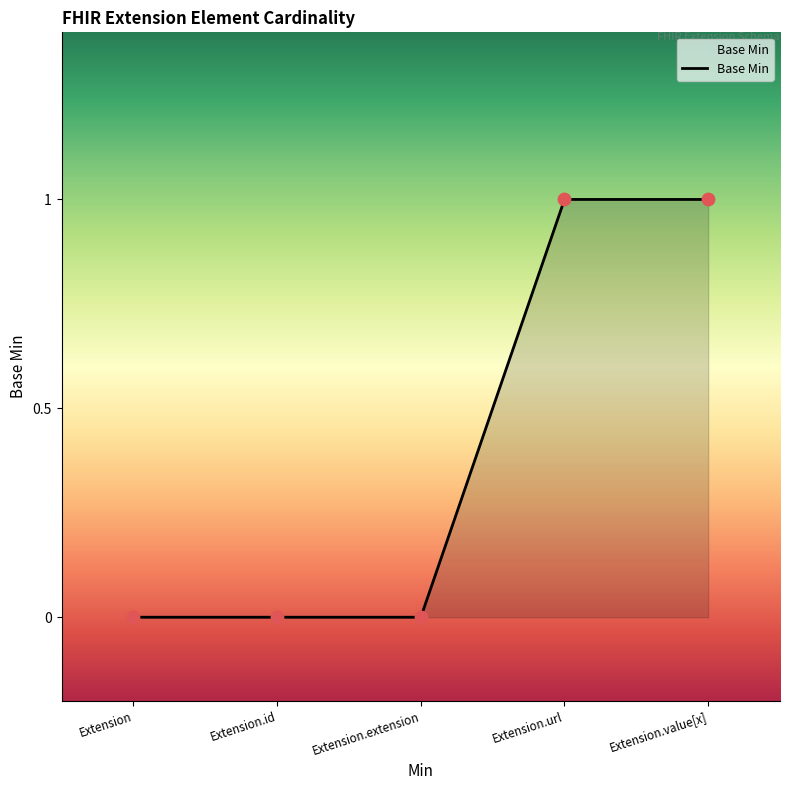

Between Extension.value[x] and Extension.id, which is larger?

Extension.value[x]